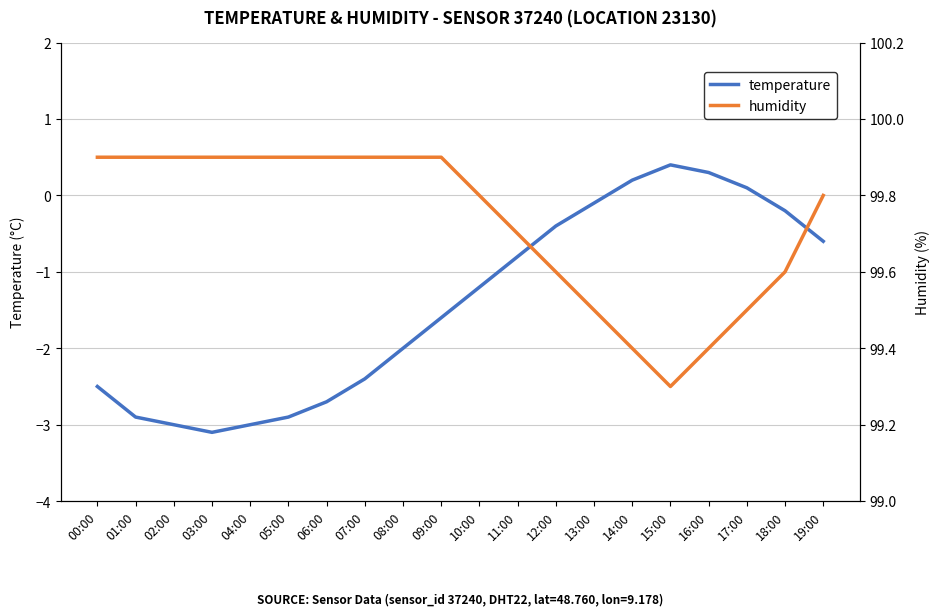

Reading right to left, what are all the values shown in this chart?

temperature: 19:00=-0.6	18:00=-0.2	17:00=0.1	16:00=0.3	15:00=0.4	14:00=0.2	13:00=-0.1	12:00=-0.4	11:00=-0.8	10:00=-1.2	09:00=-1.6	08:00=-2.0	07:00=-2.4	06:00=-2.7	05:00=-2.9	04:00=-3.0	03:00=-3.1	02:00=-3.0	01:00=-2.9	00:00=-2.5
humidity: 19:00=99.8	18:00=99.6	17:00=99.5	16:00=99.4	15:00=99.3	14:00=99.4	13:00=99.5	12:00=99.6	11:00=99.7	10:00=99.8	09:00=99.9	08:00=99.9	07:00=99.9	06:00=99.9	05:00=99.9	04:00=99.9	03:00=99.9	02:00=99.9	01:00=99.9	00:00=99.9